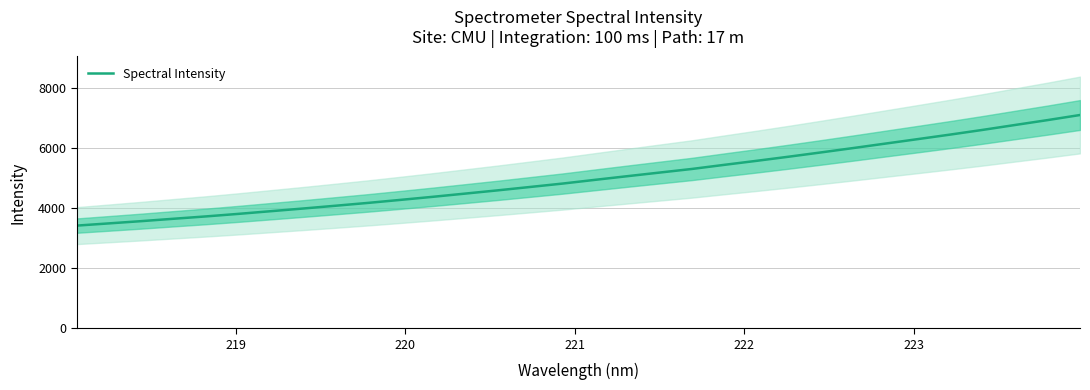

Count the number of categories in the chart.

32